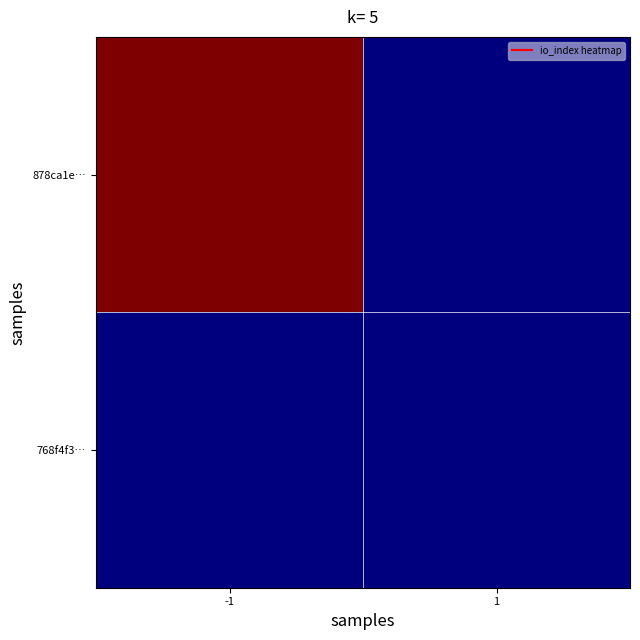

Between 1 and -1, which is larger?

-1